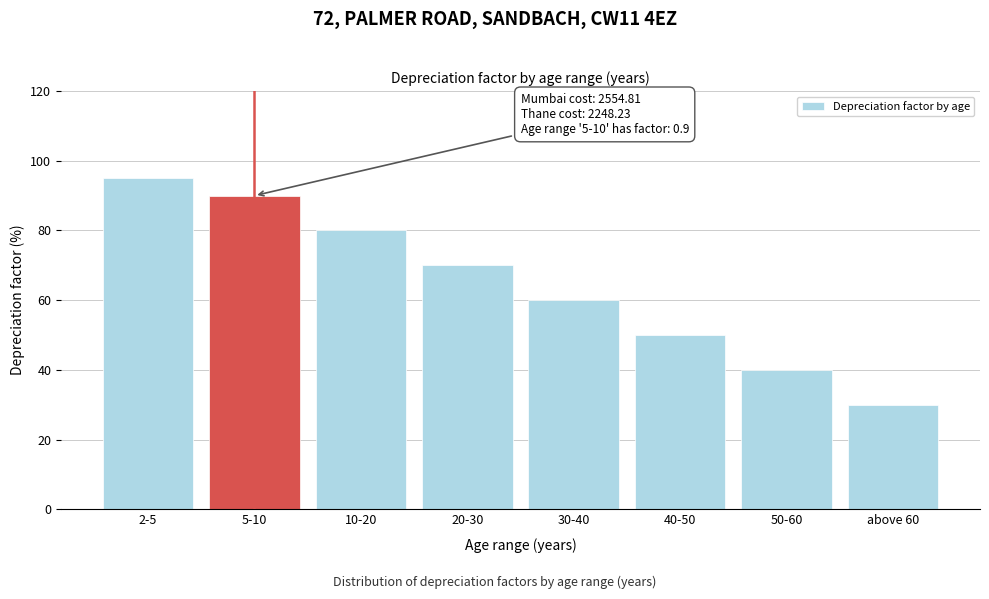

Reading left to right, list all the values displayed in this chart.

95	90	80	70	60	50	40	30